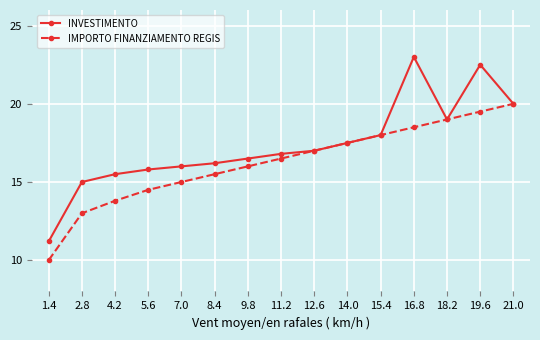

What value does the IMPORTO FINANZIAMENTO REGIS series have at 5.6?

14.5